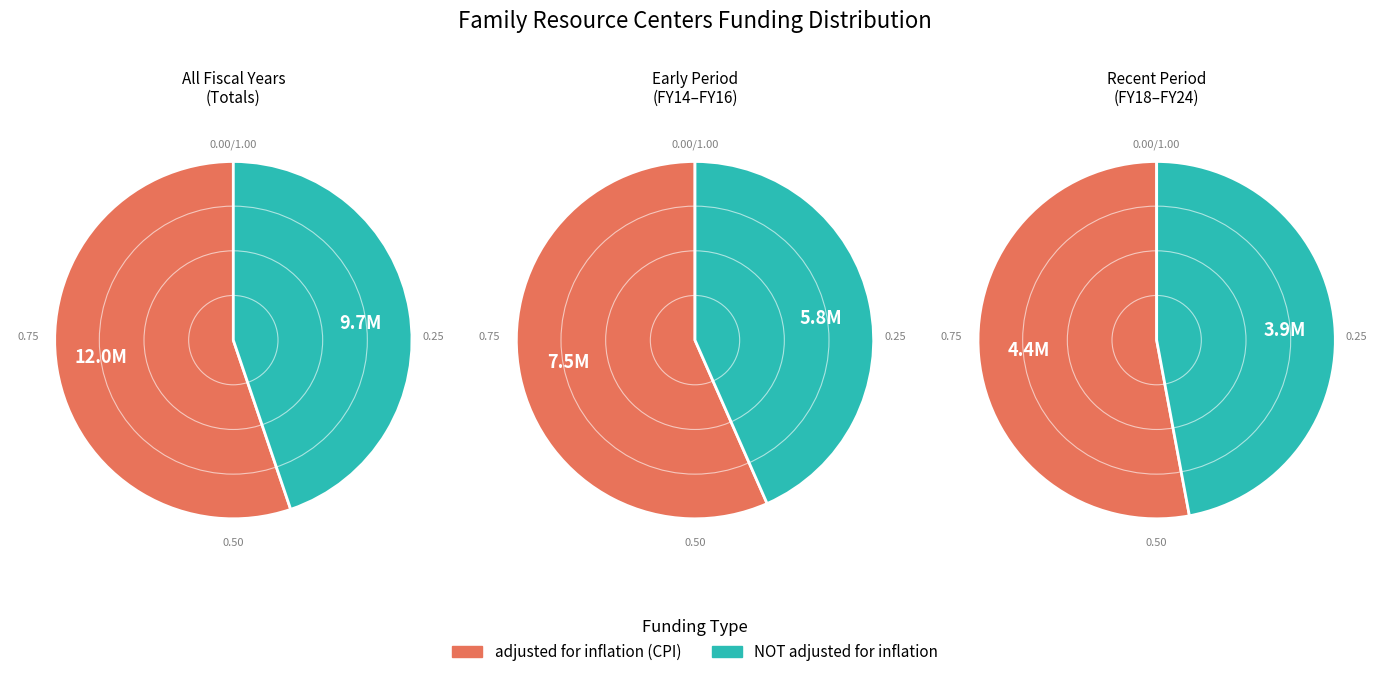

Does FY16 account for over 50% of the chart?

No